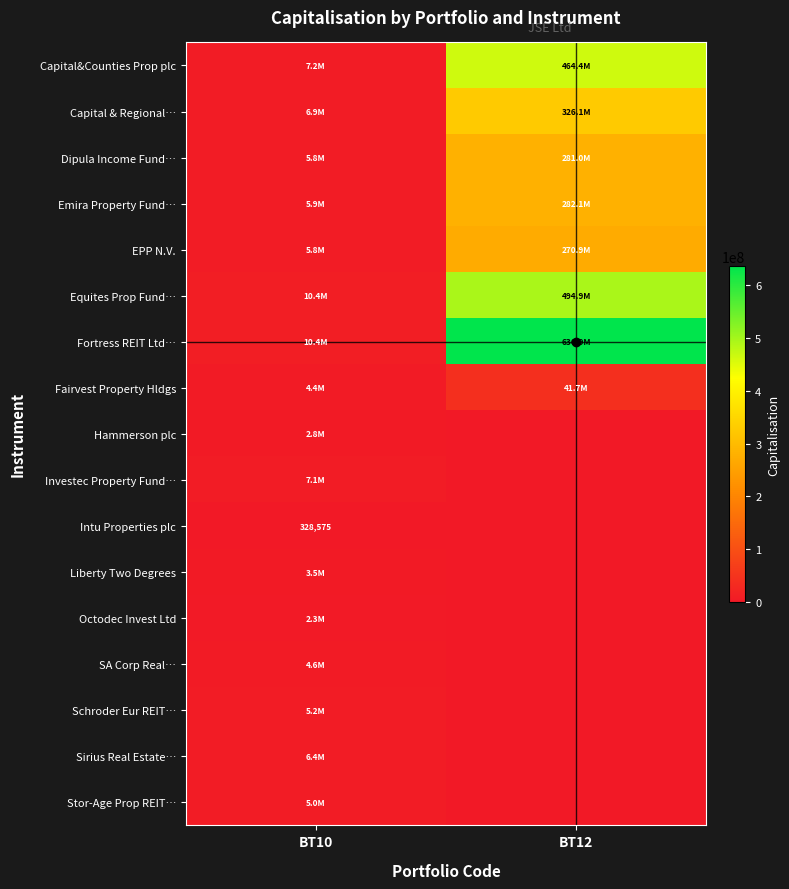

Rank the series at BT12 from highest to lowest value.

Fortress REIT Ltd…, Equites Prop Fund…, Capital&Counties Prop plc, Capital & Regional…, Emira Property Fund…, Dipula Income Fund…, EPP N.V., Fairvest Property Hldgs, Hammerson plc, Investec Property Fund…, Intu Properties plc, Liberty Two Degrees, Octodec Invest Ltd, SA Corp Real…, Schroder Eur REIT…, Sirius Real Estate…, Stor-Age Prop REIT…